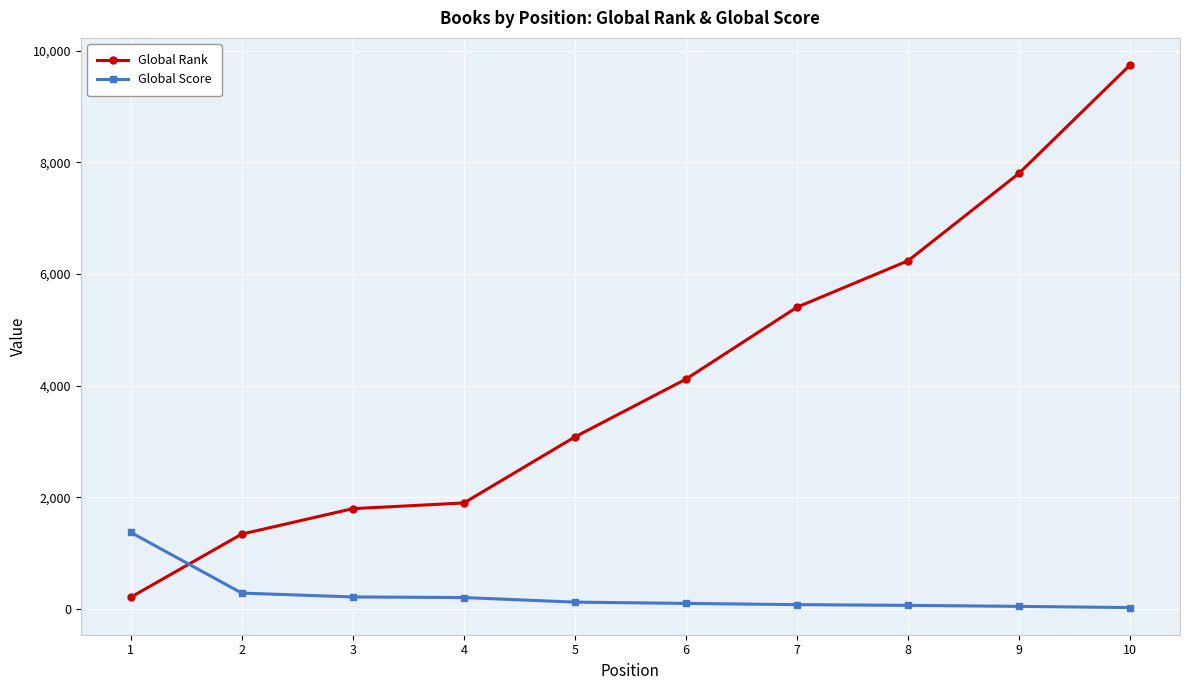

Which series has the largest total across all categories?

Global Rank